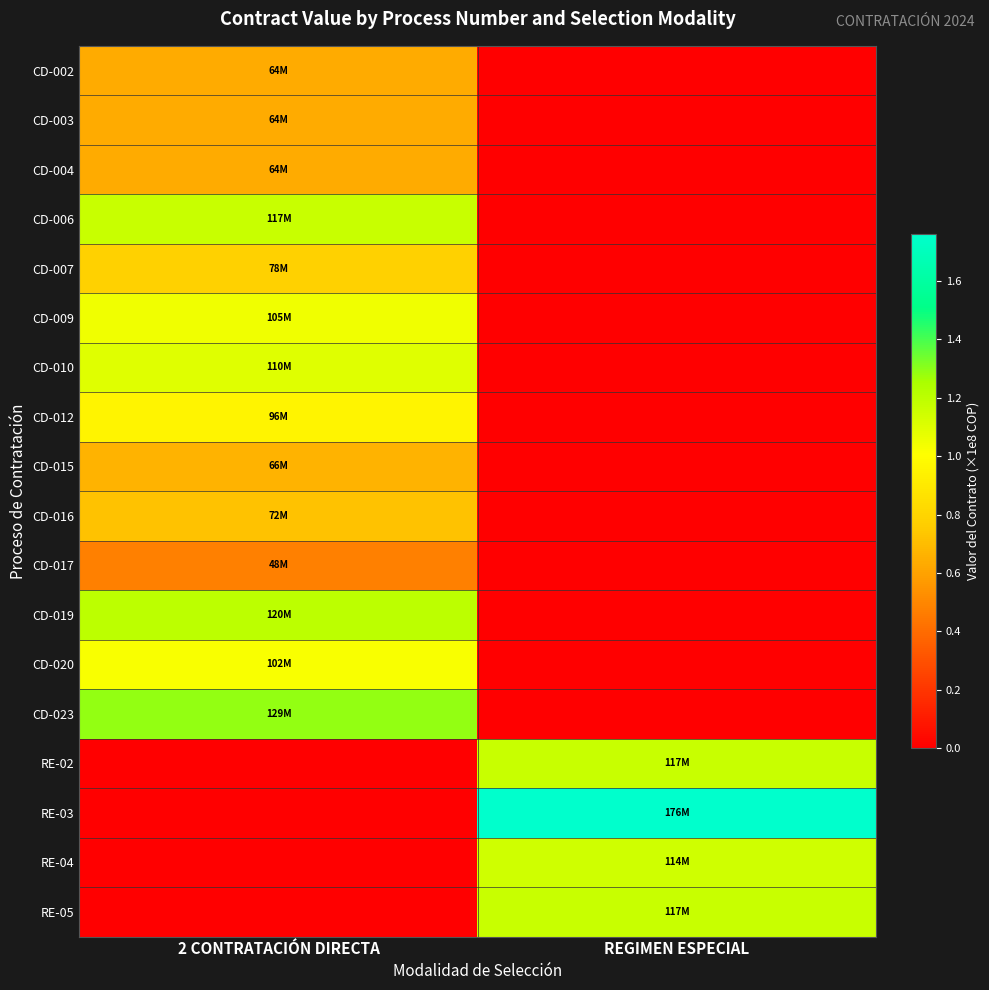

What is the difference between the highest and lowest values at REGIMEN ESPECIAL?

1.8